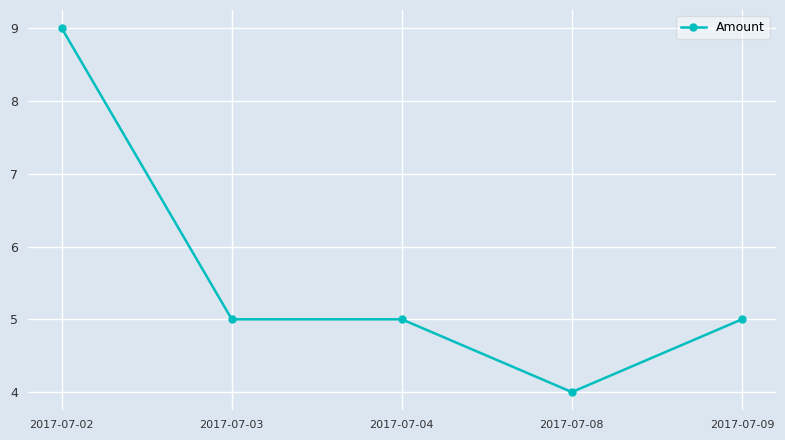

The value at 2017-07-09 is 7. True or false?

False